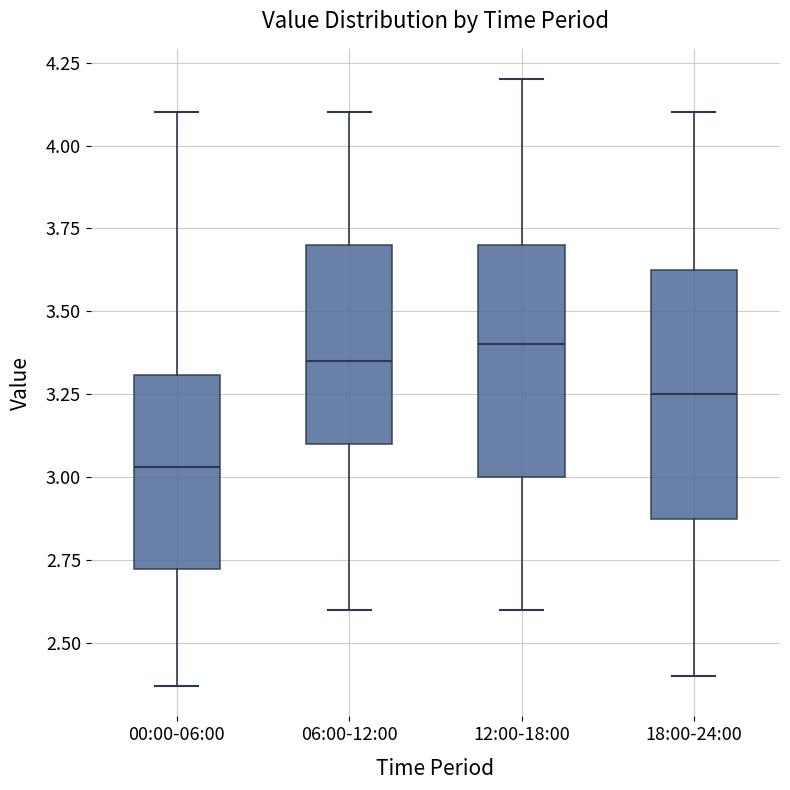

Reading left to right, transcribe this box plot: for each box, give where its median line is, the range the box spans, and where its two whiskers end, as read against the y-axis. The values are not printed on the chart, so give them approximately, as read against the axis.

00:00-06:00: median 3.05, box 2.70 to 3.30, whiskers 2.35 to 4.10
06:00-12:00: median 3.35, box 3.10 to 3.70, whiskers 2.60 to 4.10
12:00-18:00: median 3.40, box 3.00 to 3.70, whiskers 2.60 to 4.20
18:00-24:00: median 3.25, box 2.90 to 3.65, whiskers 2.40 to 4.10